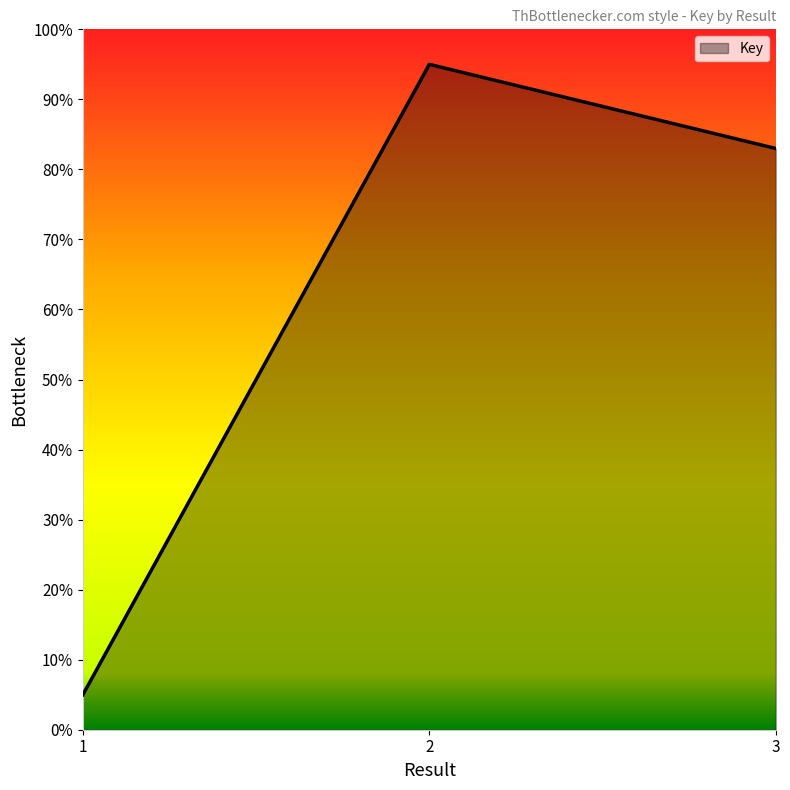

Does the chart have visible grid lines?

No